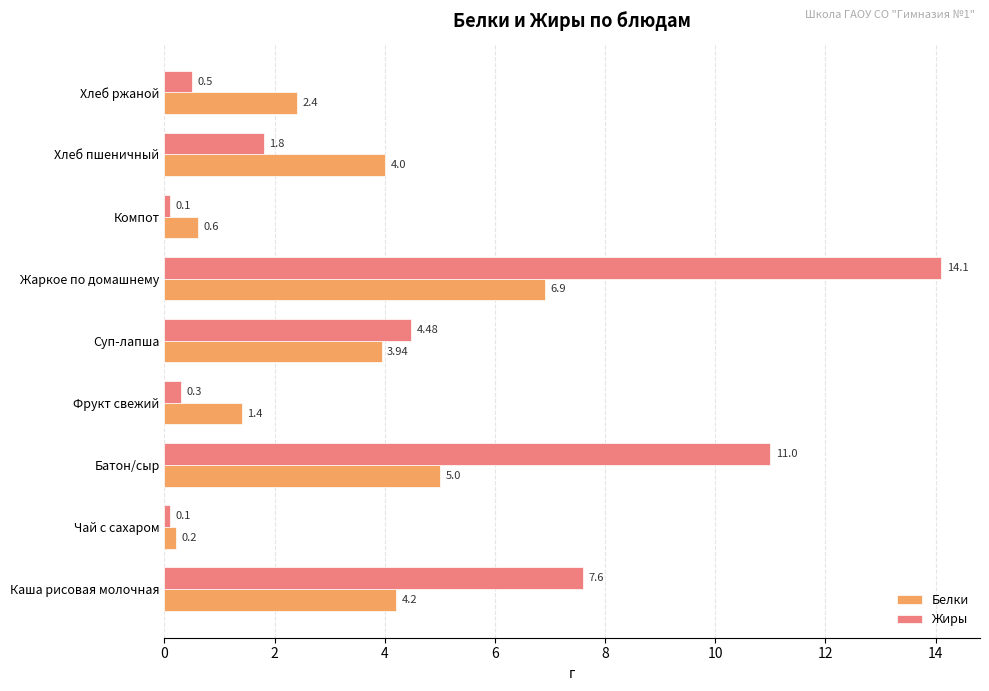

What is the sum of all Белки values?

28.6